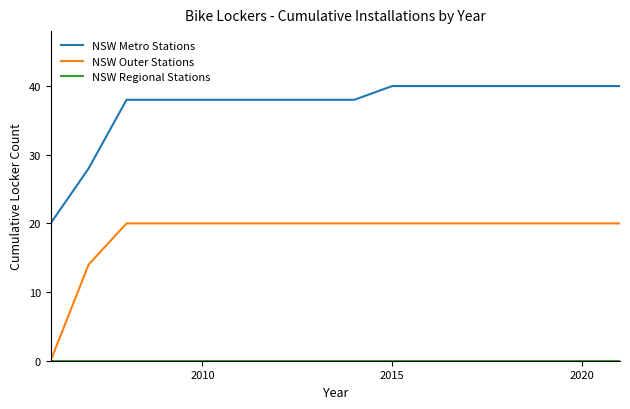

True or false: NSW Metro Stations and NSW Outer Stations intersect in this chart.

False